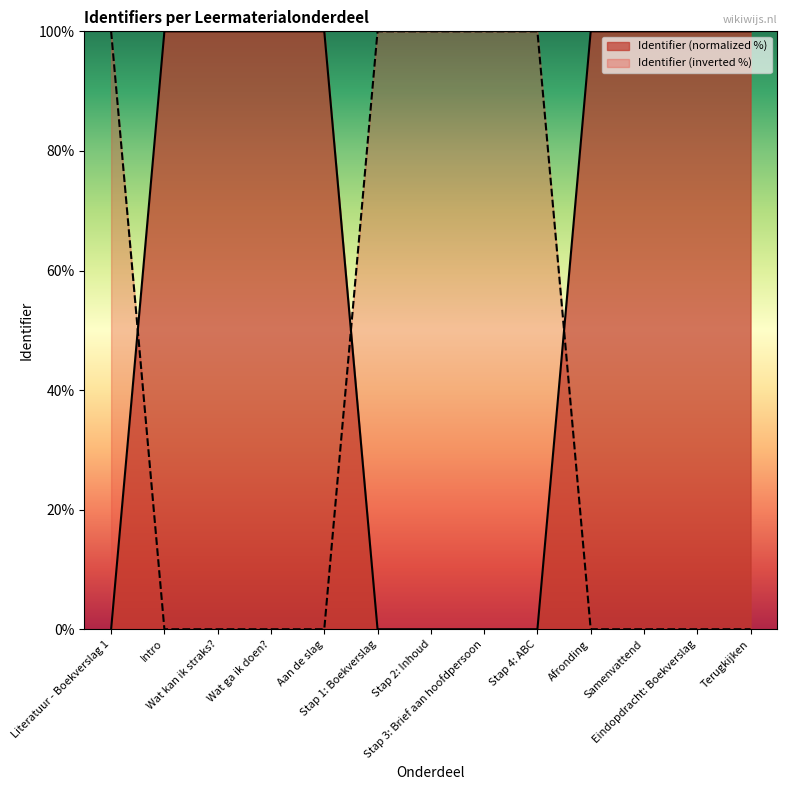

Rank the categories by value from highest to lowest.

Terugkijken, Eindopdracht: Boekverslag, Samenvattend, Afronding, Aan de slag, Wat ga ik doen?, Wat kan ik straks?, Intro, Stap 4: ABC, Stap 3: Brief aan hoofdpersoon, Stap 2: Inhoud, Stap 1: Boekverslag, Literatuur - Boekverslag 1